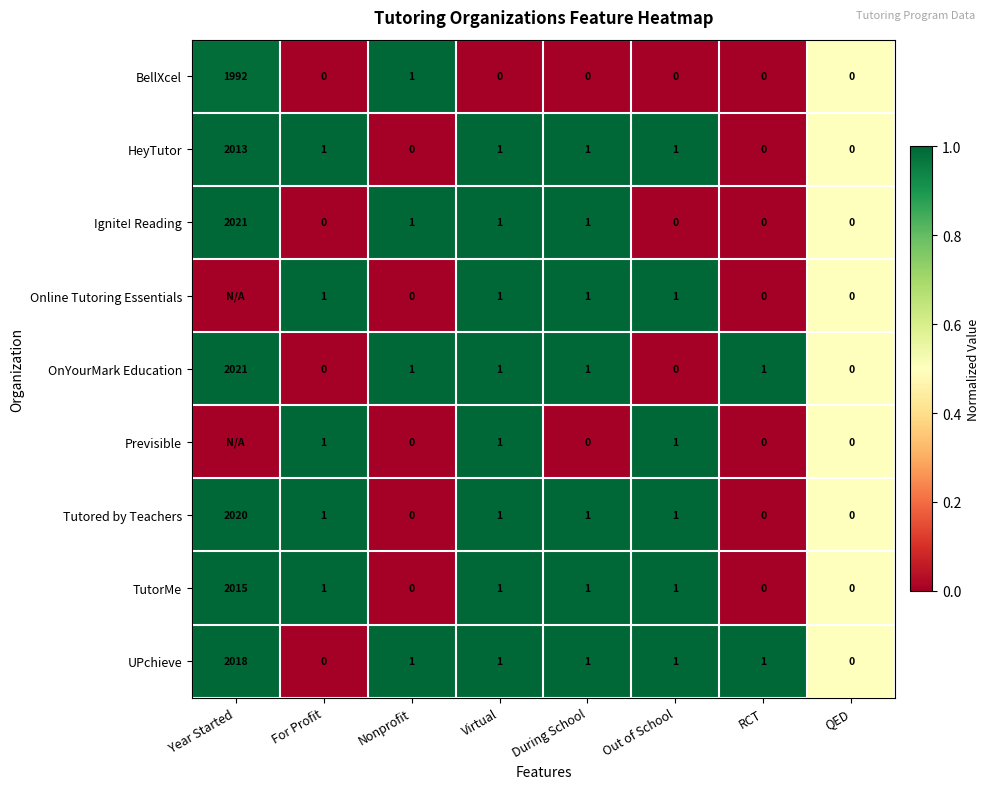

Which has a higher value, For Profit or RCT?

For Profit